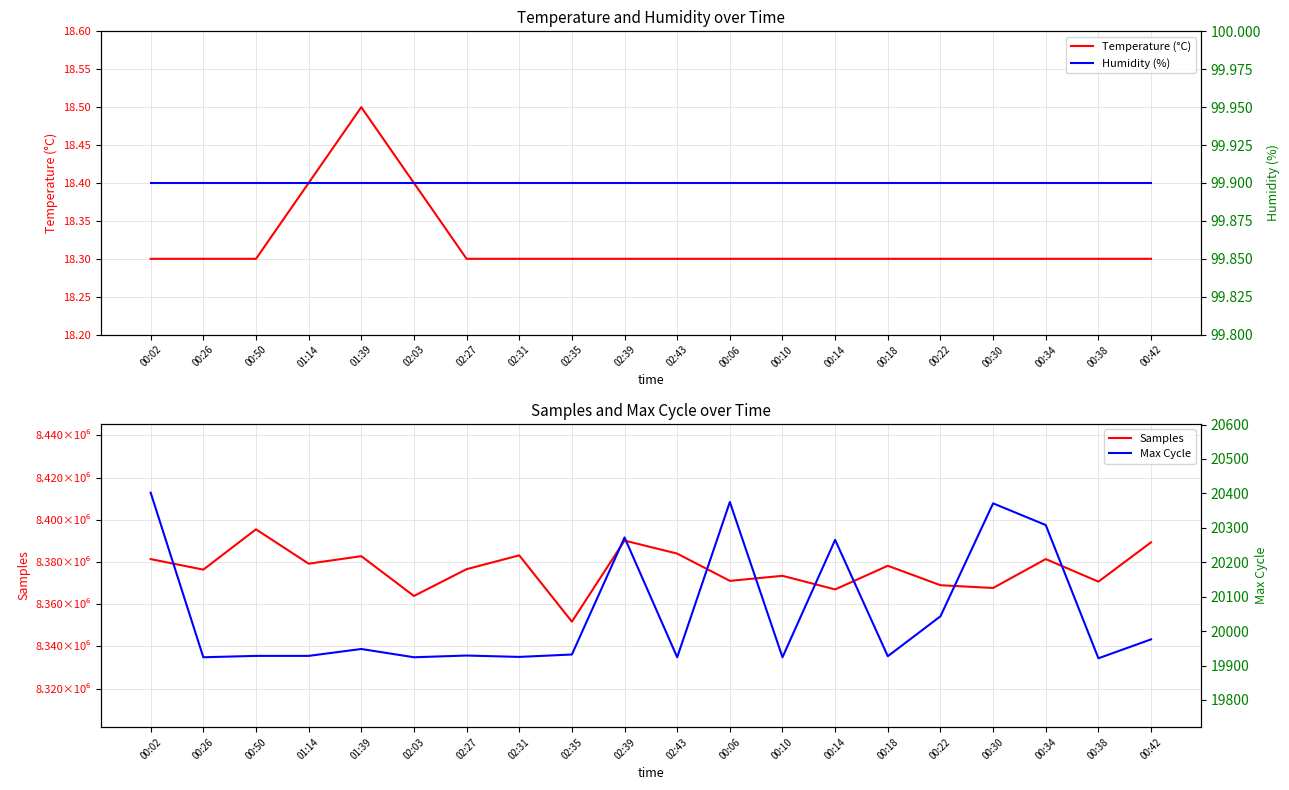

What is the difference between the highest and lowest values at 00:38?

8370701.7